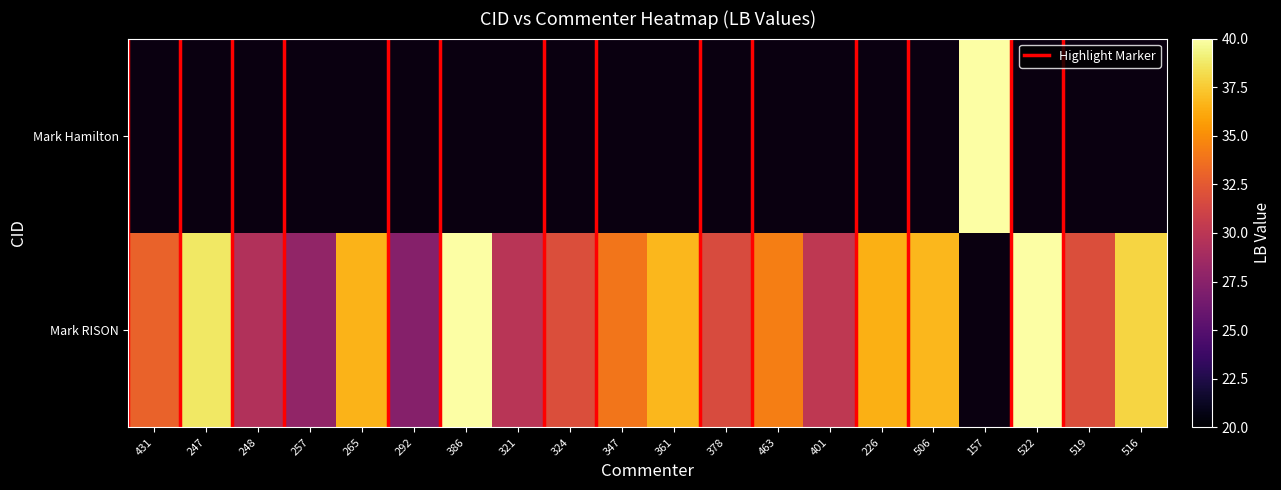

Which category has the lowest value in the Mark Hamilton series?

431